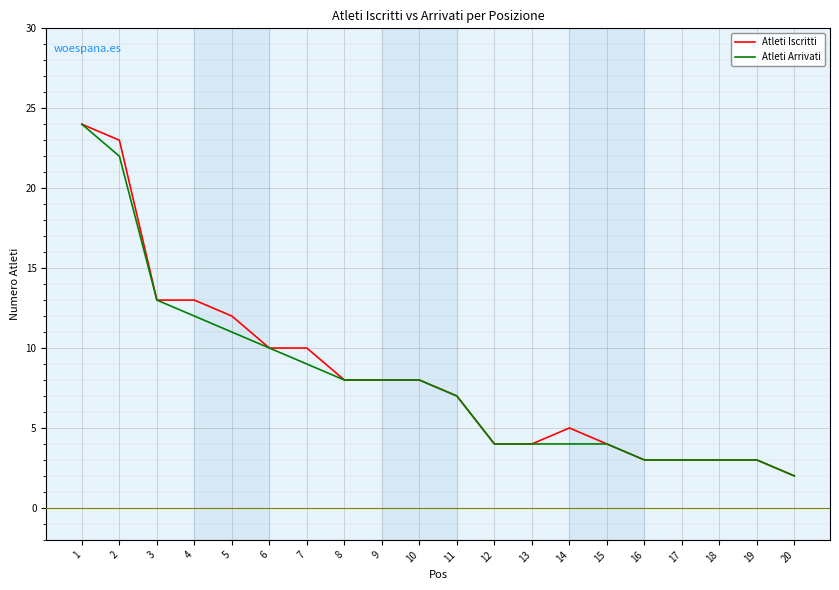

What is the average value of the Atleti Iscritti series?

8